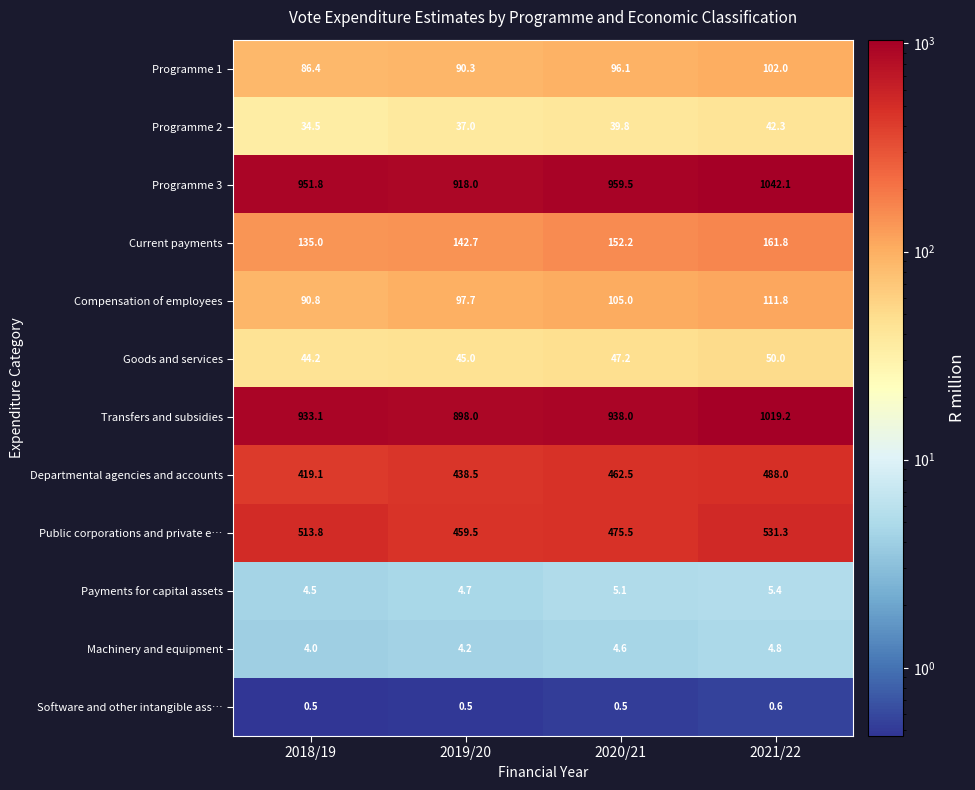

Is it true that Compensation of employees equals 97.7 at 2019/20?

True